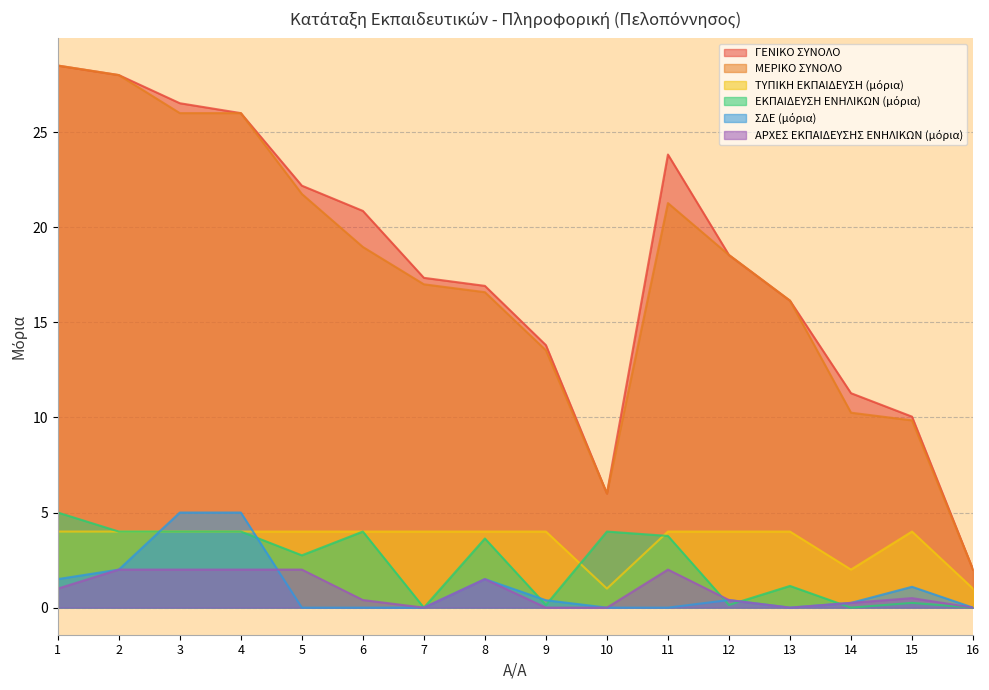

Does the chart display data point markers on the line(s)?

No